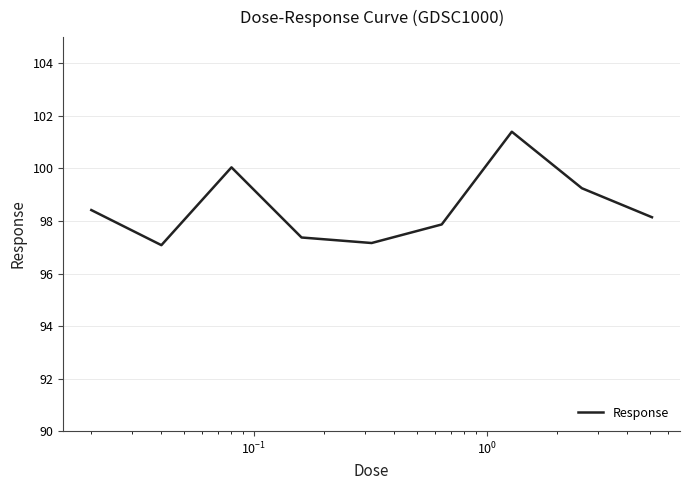

What is the difference between the maximum and minimum values?

4.3